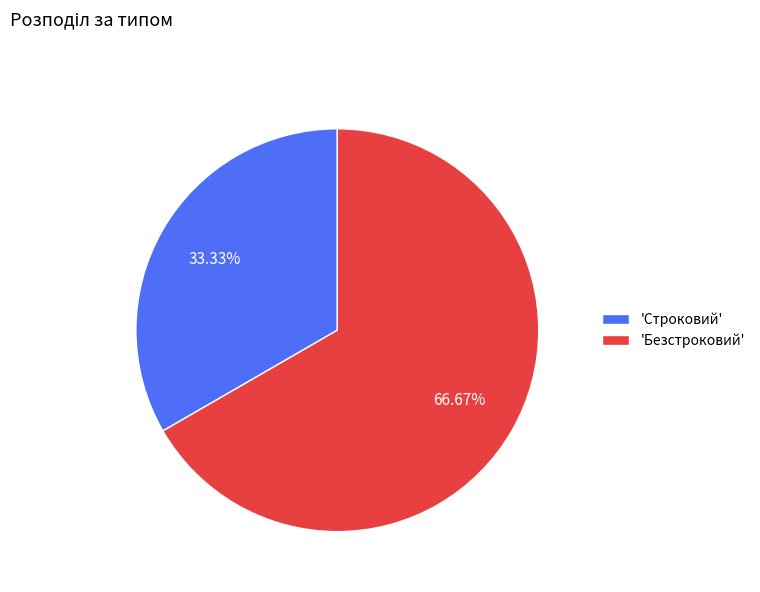

Between 'Строковий' and 'Безстроковий', which is larger?

'Безстроковий'